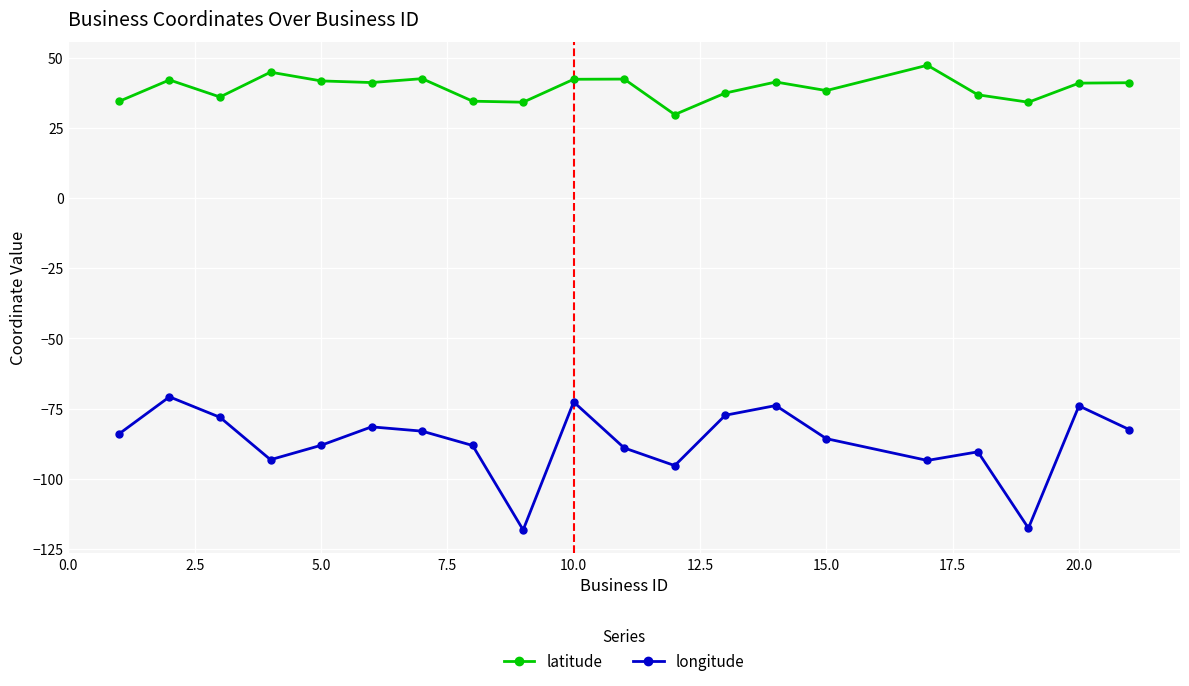

What is the value of the latitude point at the 8th from the left?

34.5